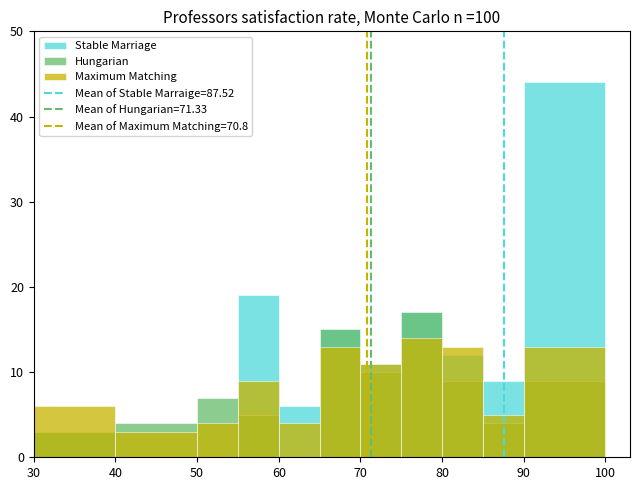

At how many categories does at least one series exceed 40?

1